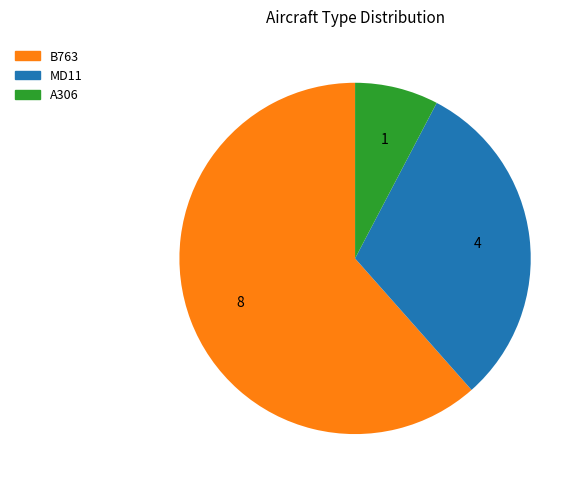

Is there any slice that represents more than half of the pie?

Yes